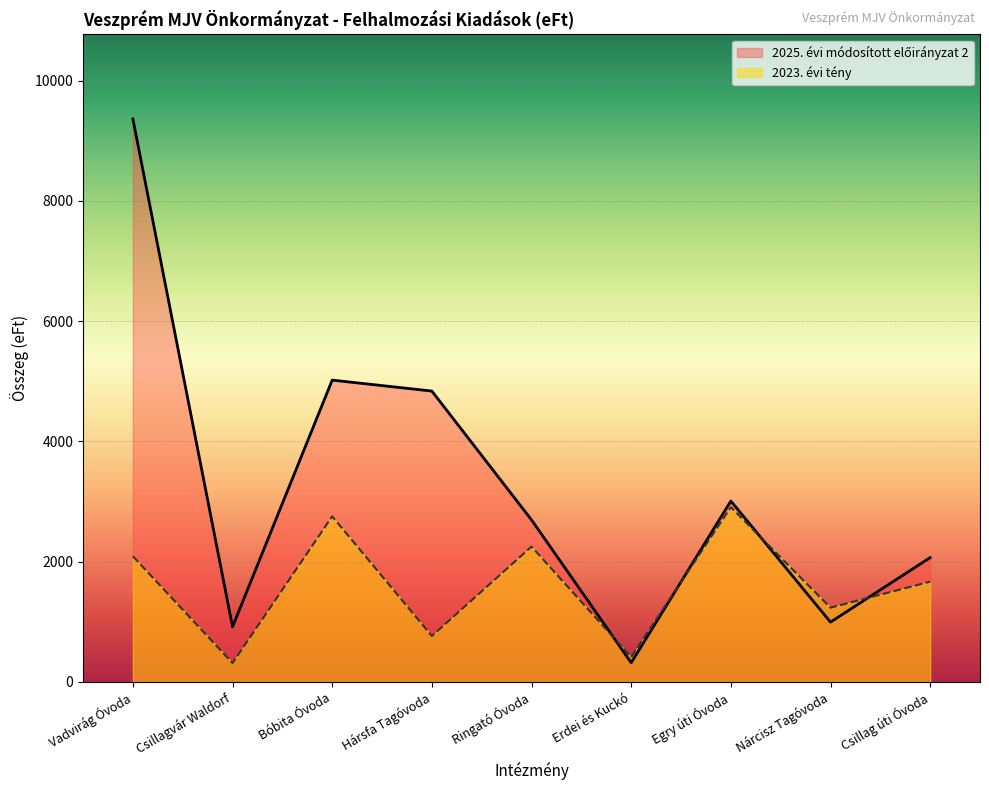

Which label corresponds to the largest value in the chart?

Vadvirág Óvoda